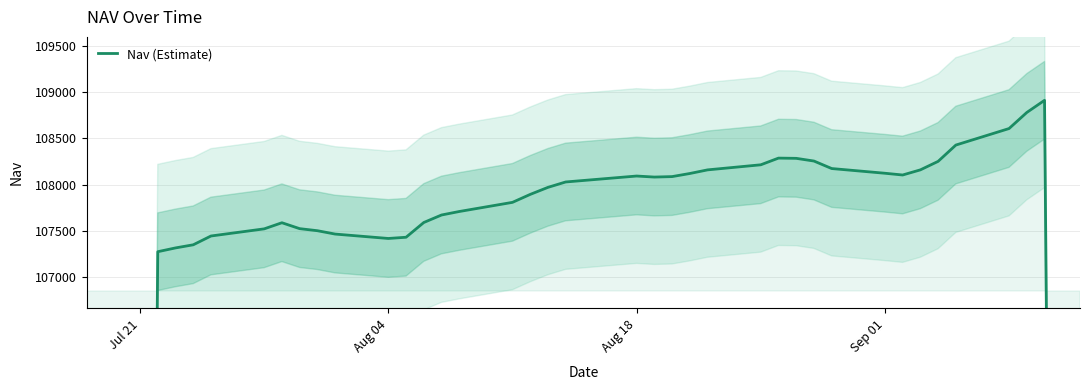

Does the chart have visible grid lines?

Yes